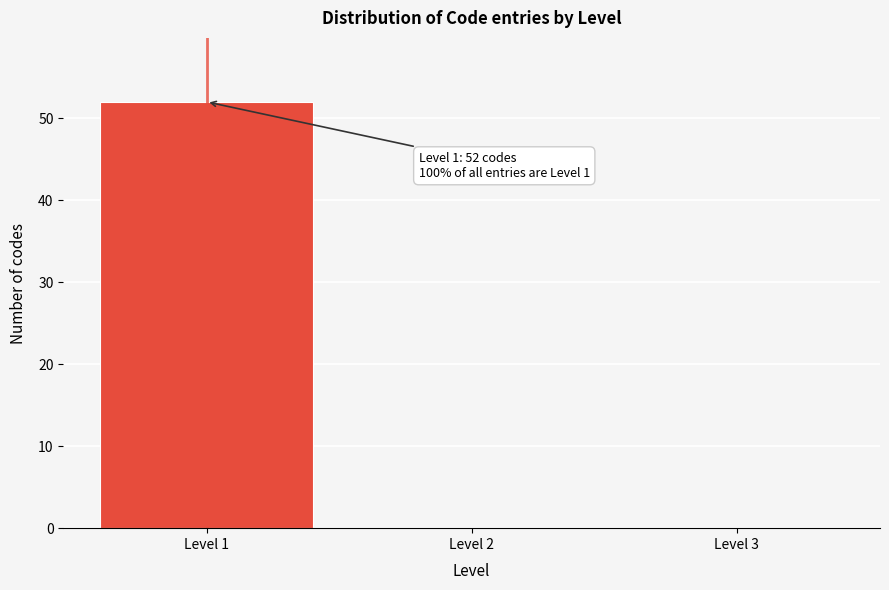

Over which range of the x-axis is the bar tallest?

0.5 to 1.5